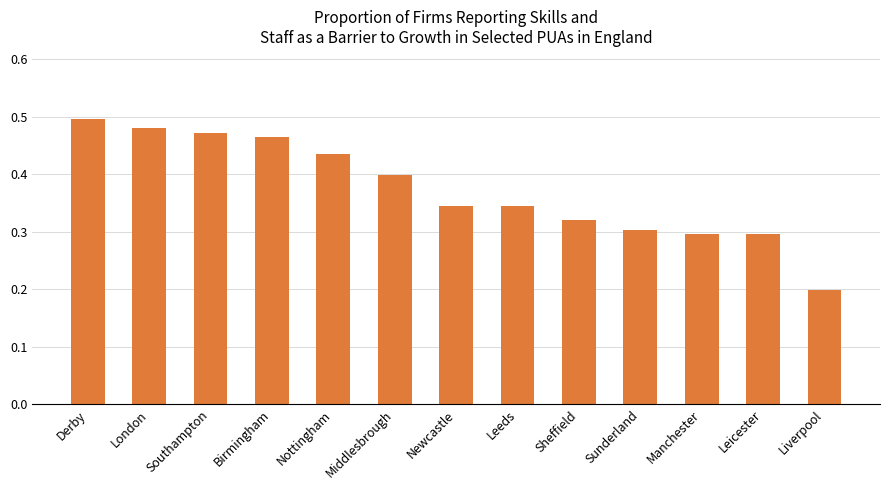

How many bars are there in total?

13